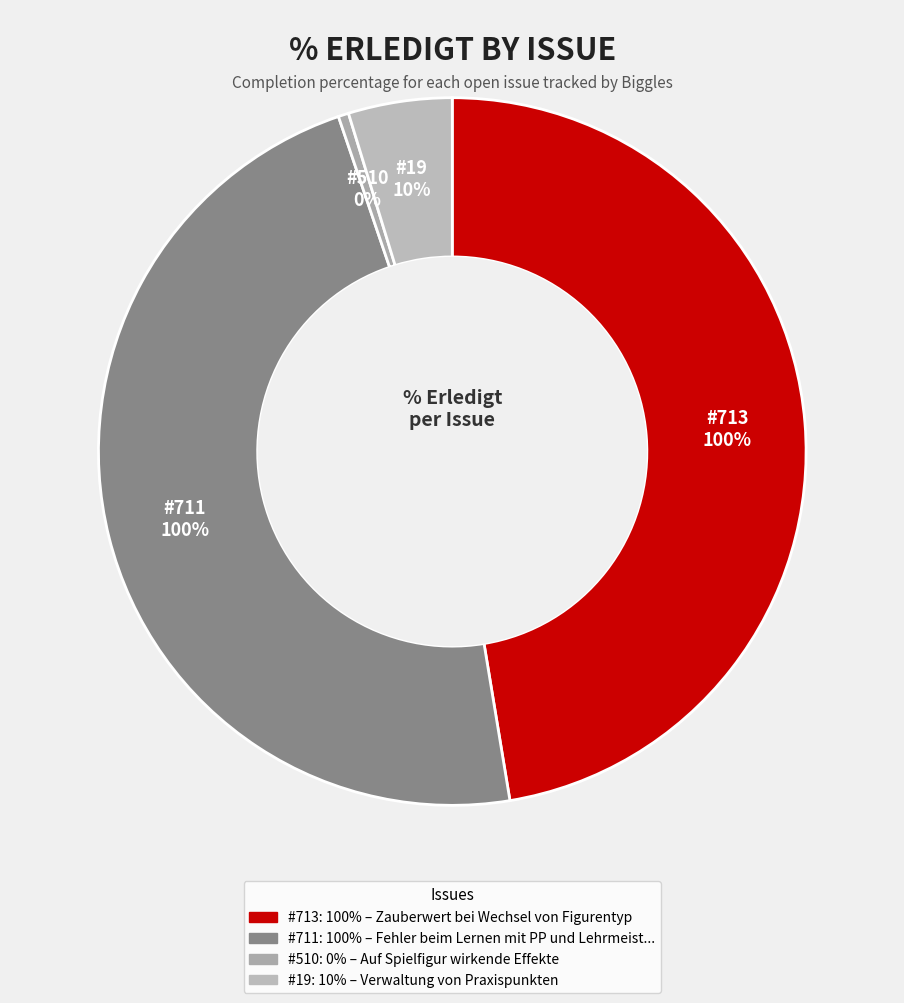

What is the smallest slice in the pie chart?

510